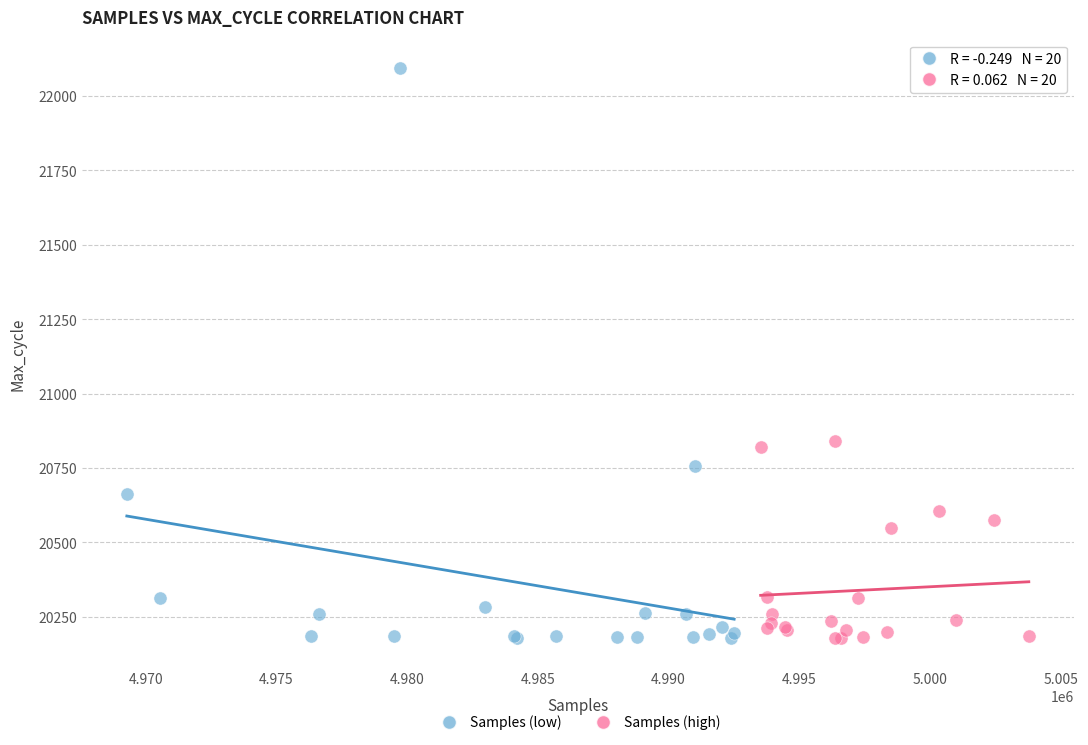

Which series has the largest Y range (max minus min)?

Samples (low)